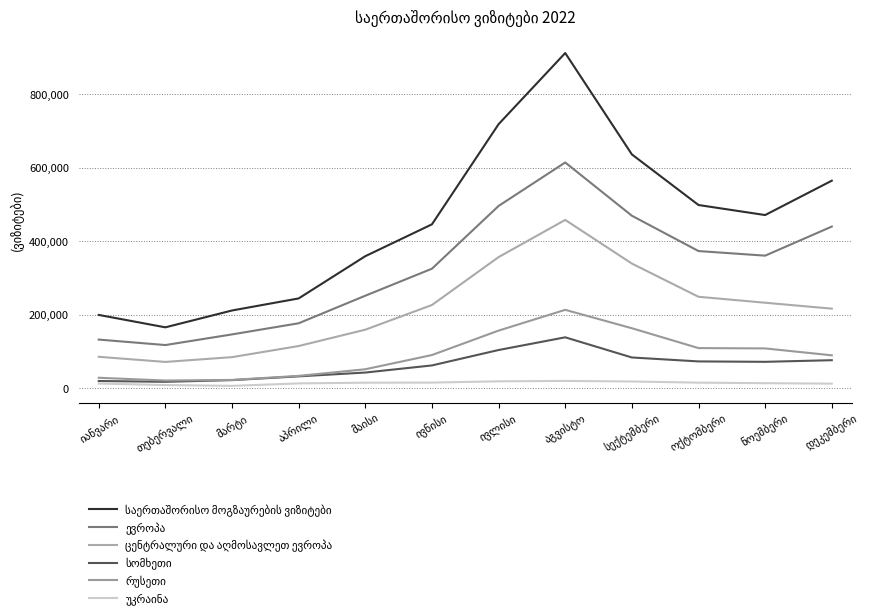

Does the chart display data point markers on the line(s)?

No